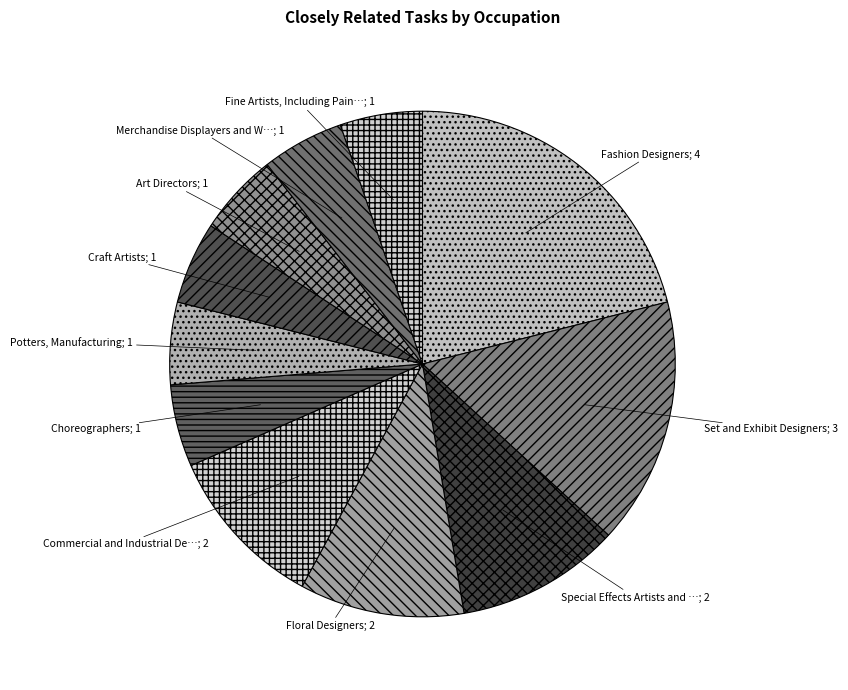

How many slices are in this pie chart?

11